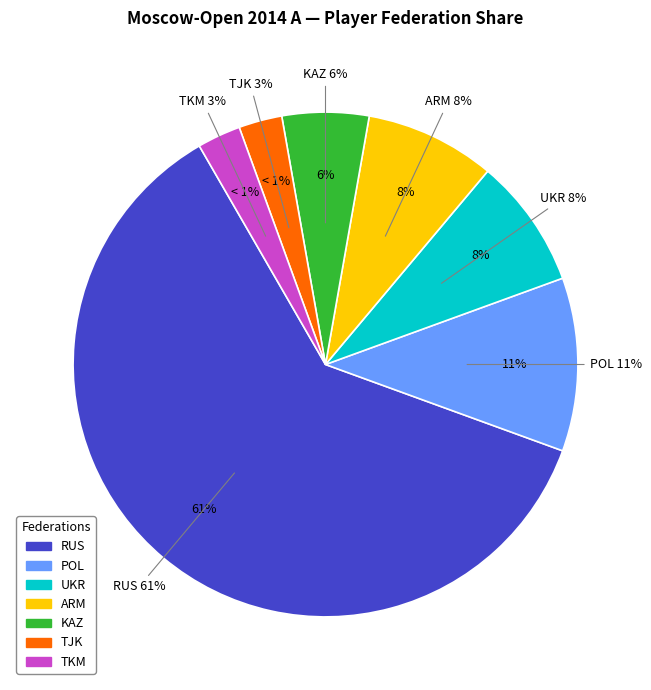

How many slices are in this pie chart?

7